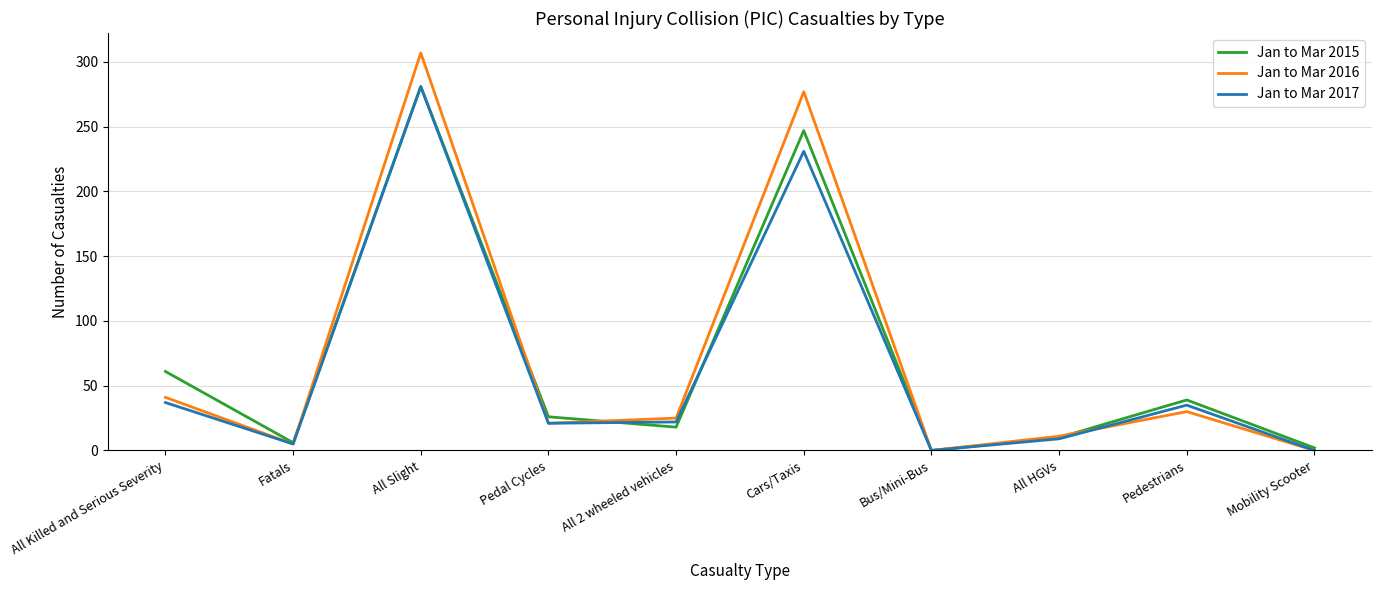

The Jan to Mar 2017 series shows -126 at Mobility Scooter. True or false?

False